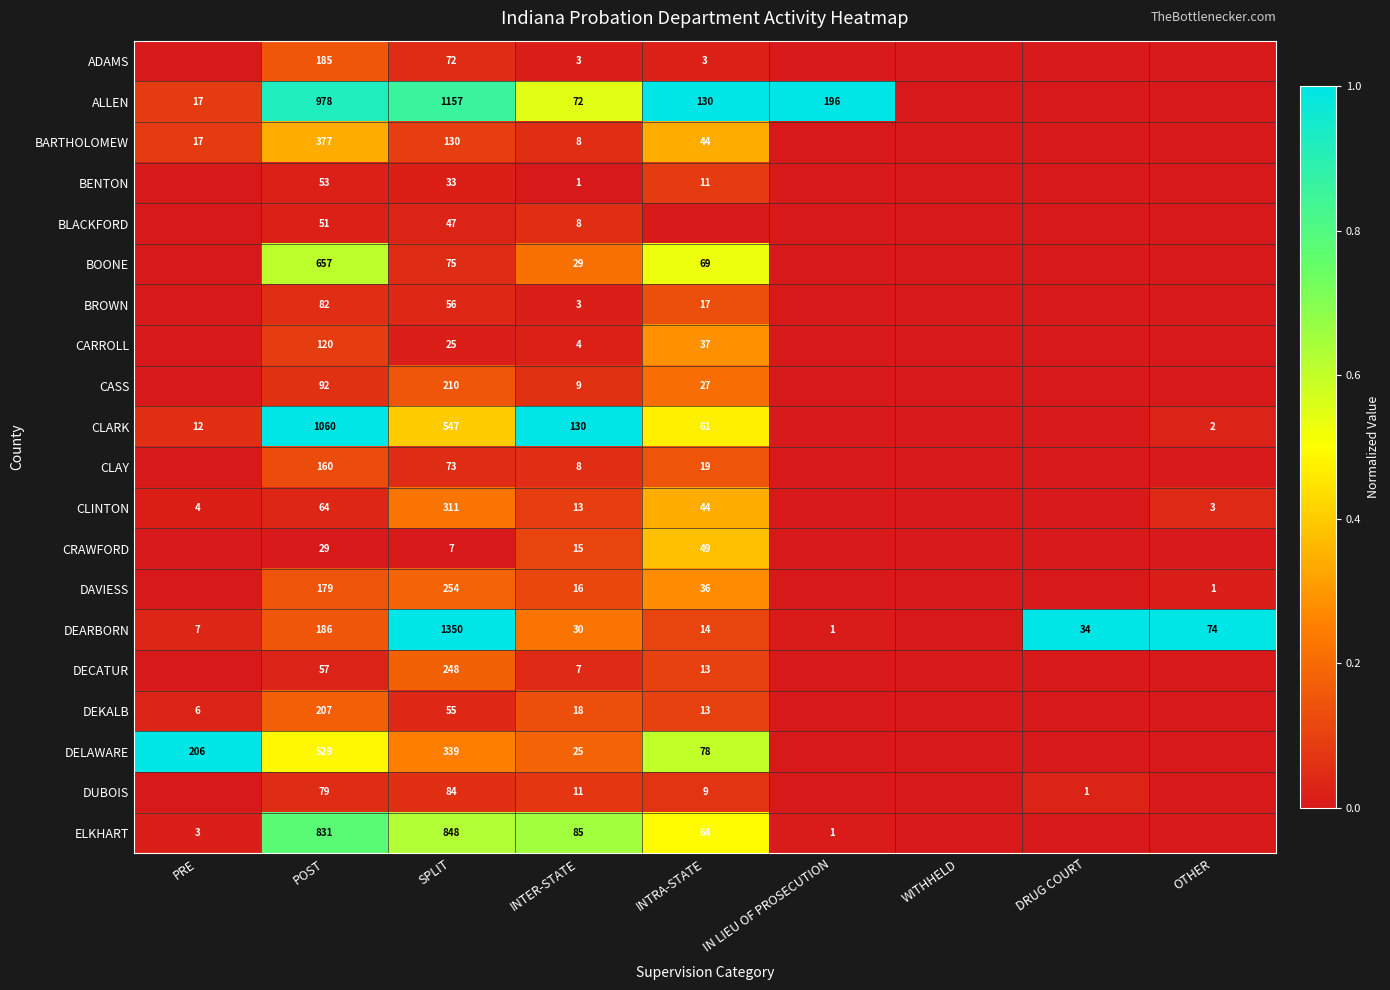

At how many categories does at least one series exceed 0?

8